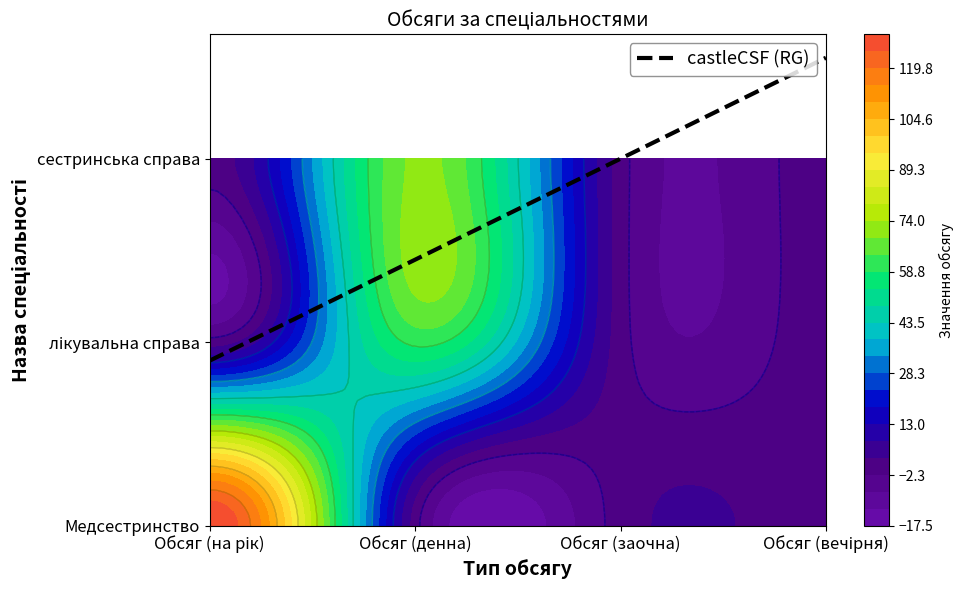

True or false: лікувальна справа has a value of 60 at Обсяг (денна).

True